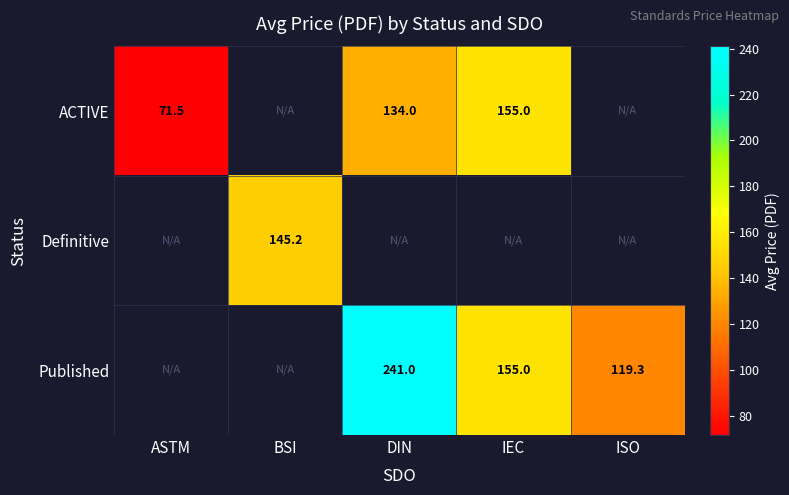

The value of ACTIVE at DIN is 74.7. True or false?

False